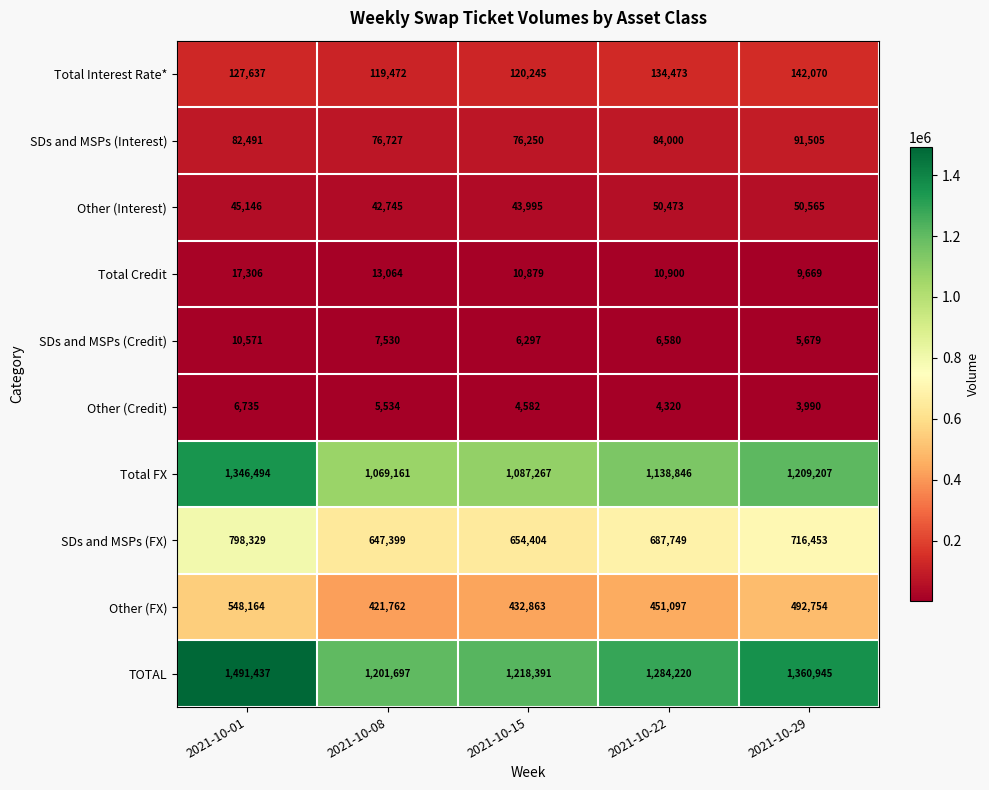

Count the number of data series in this chart.

10